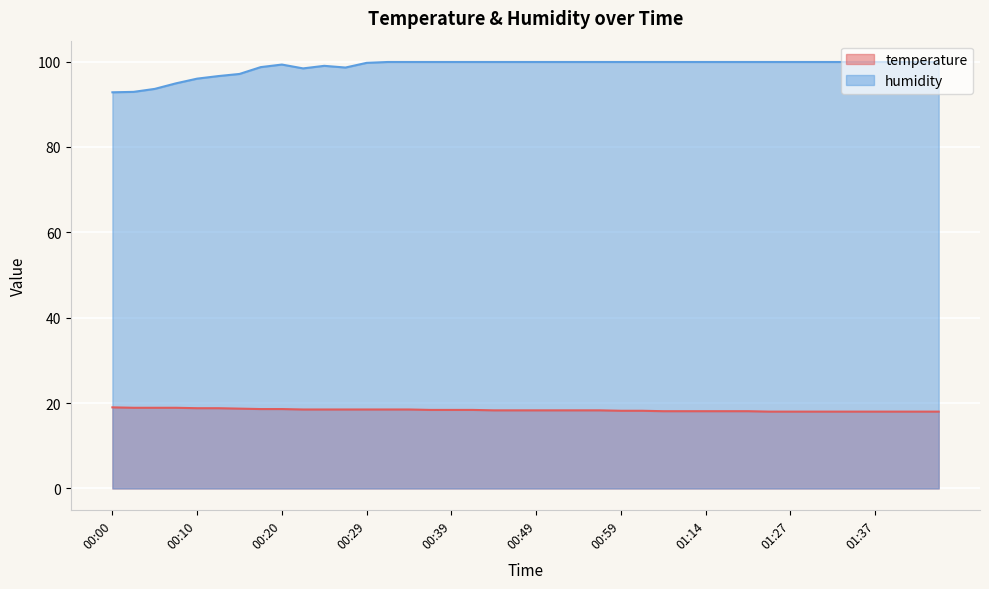

Is the value of humidity at 01:24 greater than the value of temperature at 01:32?

Yes